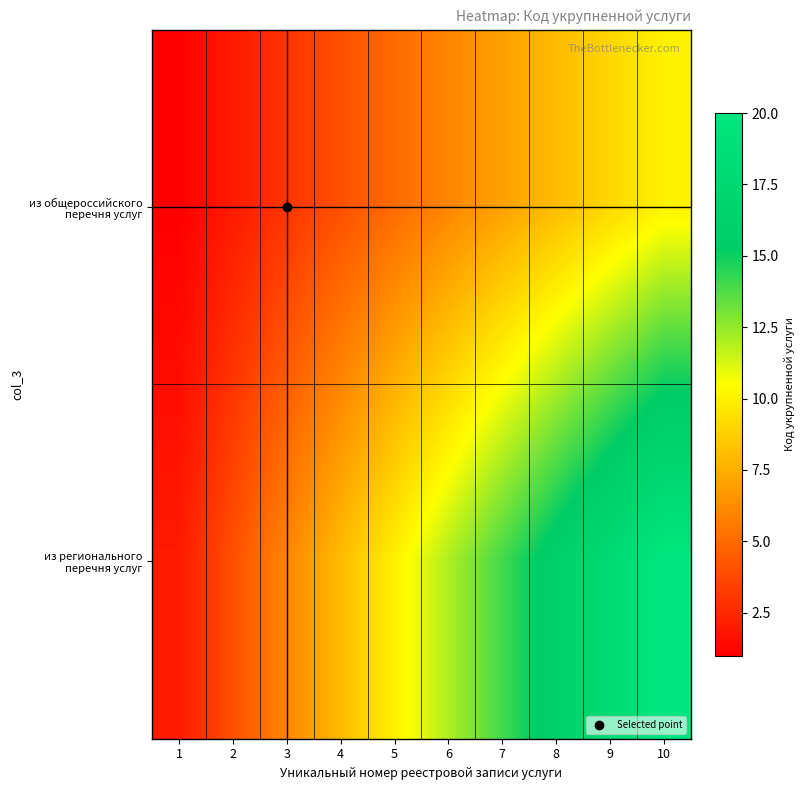

At which category is the sum across all series the highest?

10